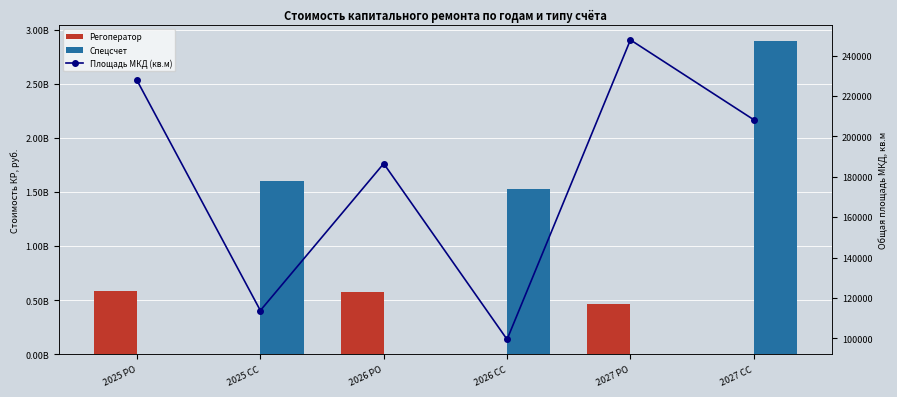

Reading left to right, list all the values displayed in this chart.

Регоператор: 587621734.6	0.0	577716735.1	0.0	468599167.7	0.0
Спецсчет: 0.0	1603464969.4	0.0	1529972037.3	0.0	2899436483.4
Площадь МКД (кв.м): 227689.3	113829.7	186535.3	99534.8	247725.0	208213.3